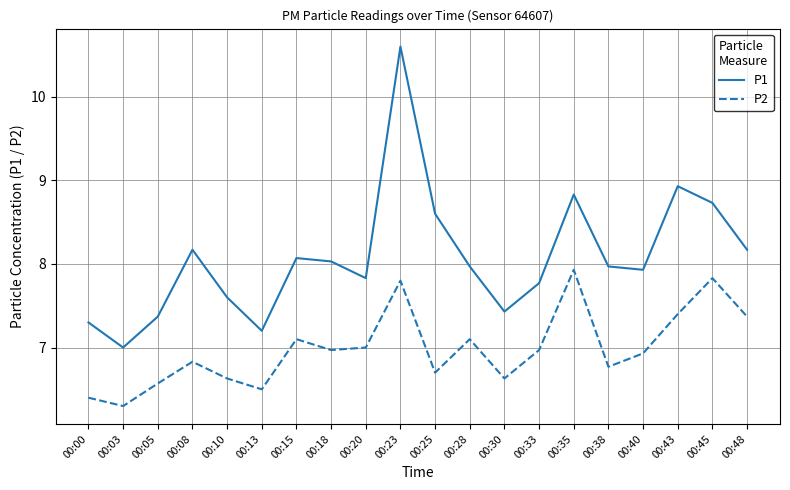

What are all the series names shown in the legend?

P1, P2